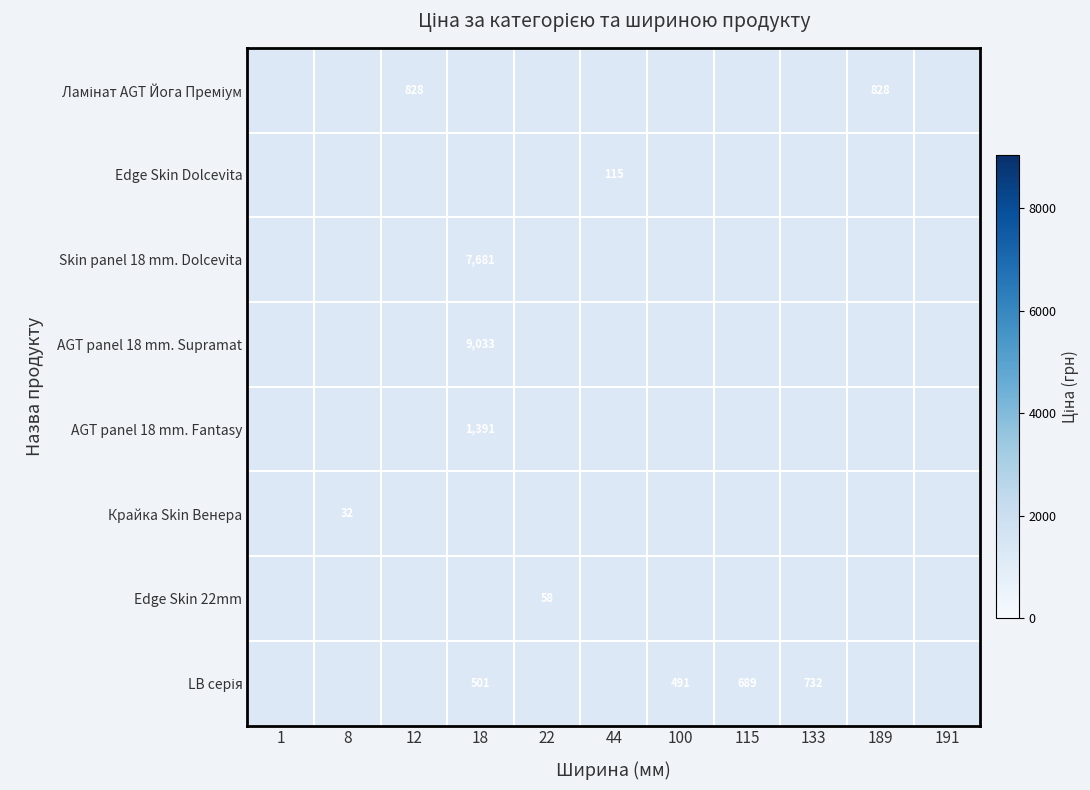

What is the difference between the maximum and minimum values in the Ламінат AGT Йога Преміум series?

827.6